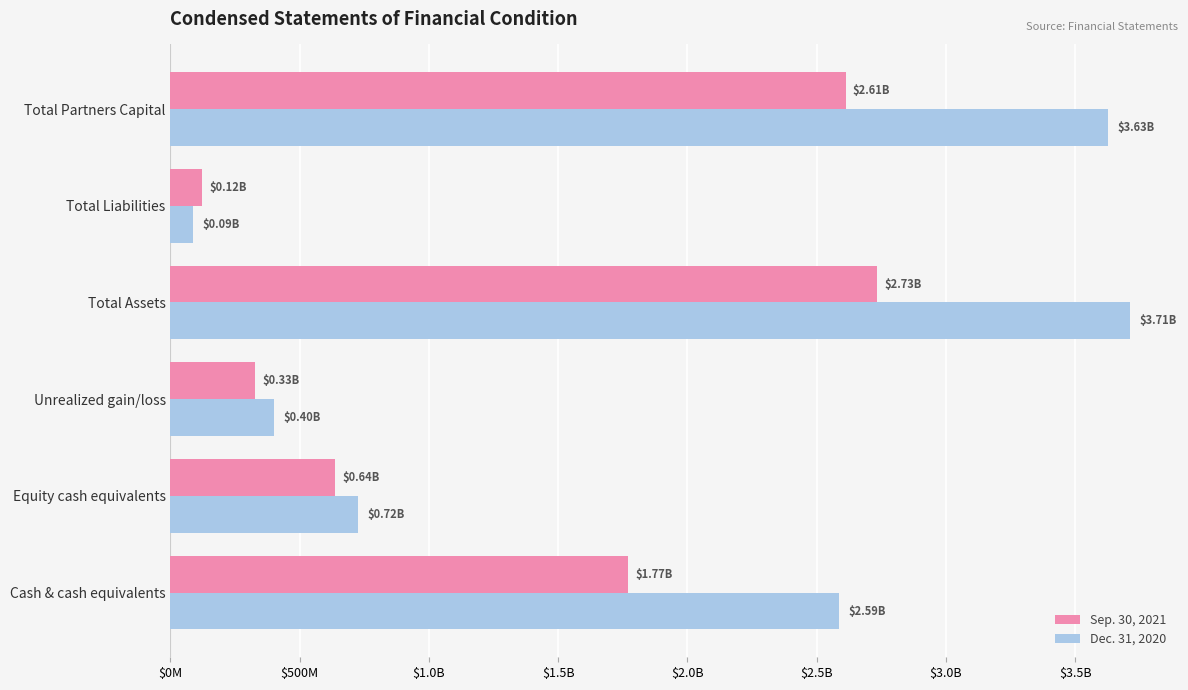

What are all the series names shown in the legend?

Sep. 30, 2021, Dec. 31, 2020